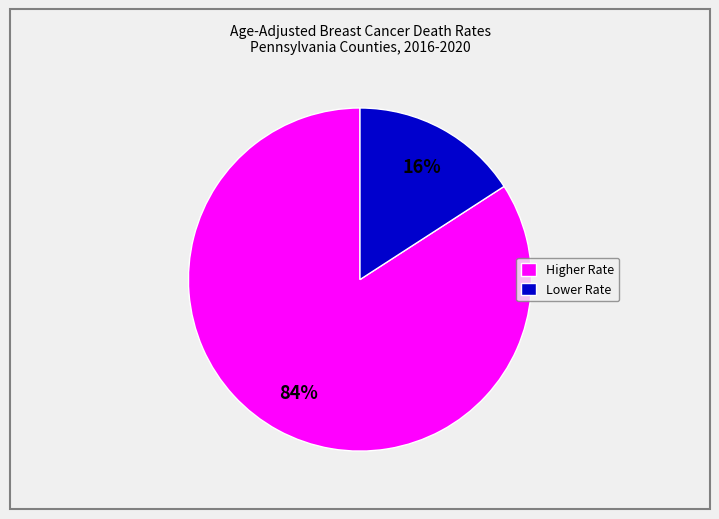

To the nearest percent, what is the difference between the largest and smallest slice percentages?

68%